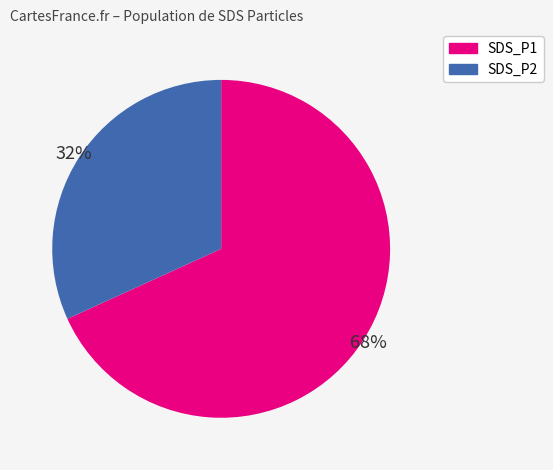

Do SDS_P2 and SDS_P1 together represent more than half of the pie?

Yes